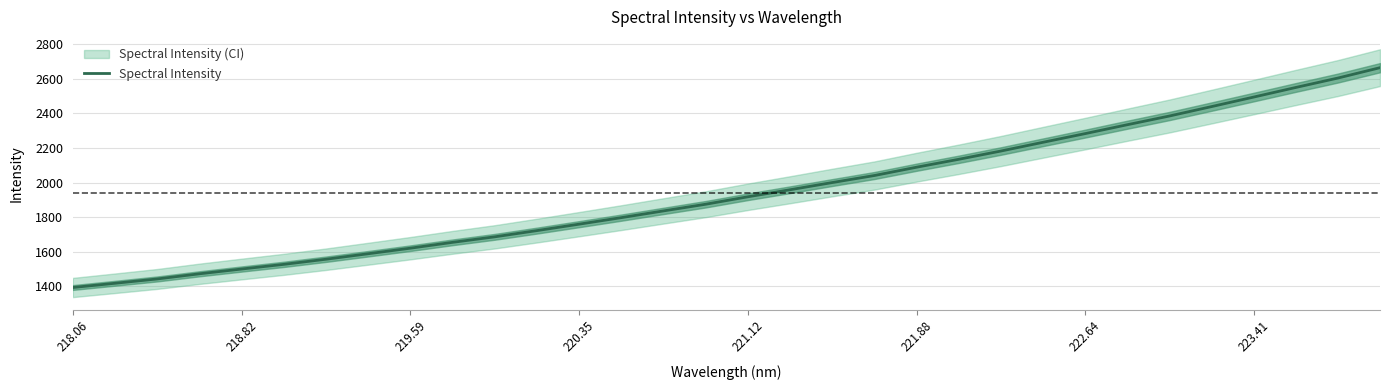

What is the sum of all values?

62147.4